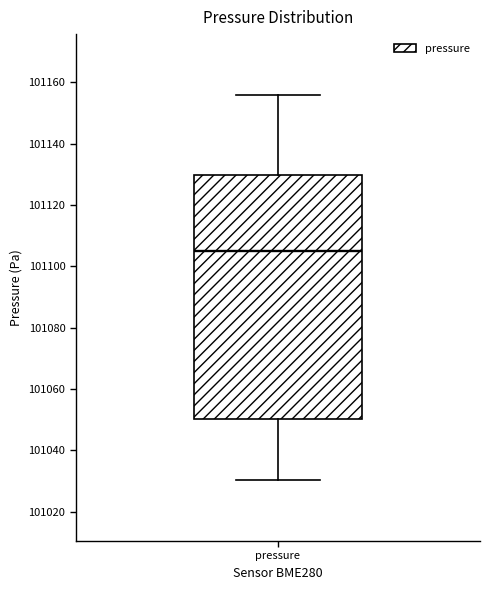

Read this box plot against the y-axis: the position of the median line, the range covered by the box, and the ends of both whiskers. The values are not printed on the chart, so give them approximately, as read against the axis.

median 101106, box 101050 to 101130, whiskers 101030 to 101156